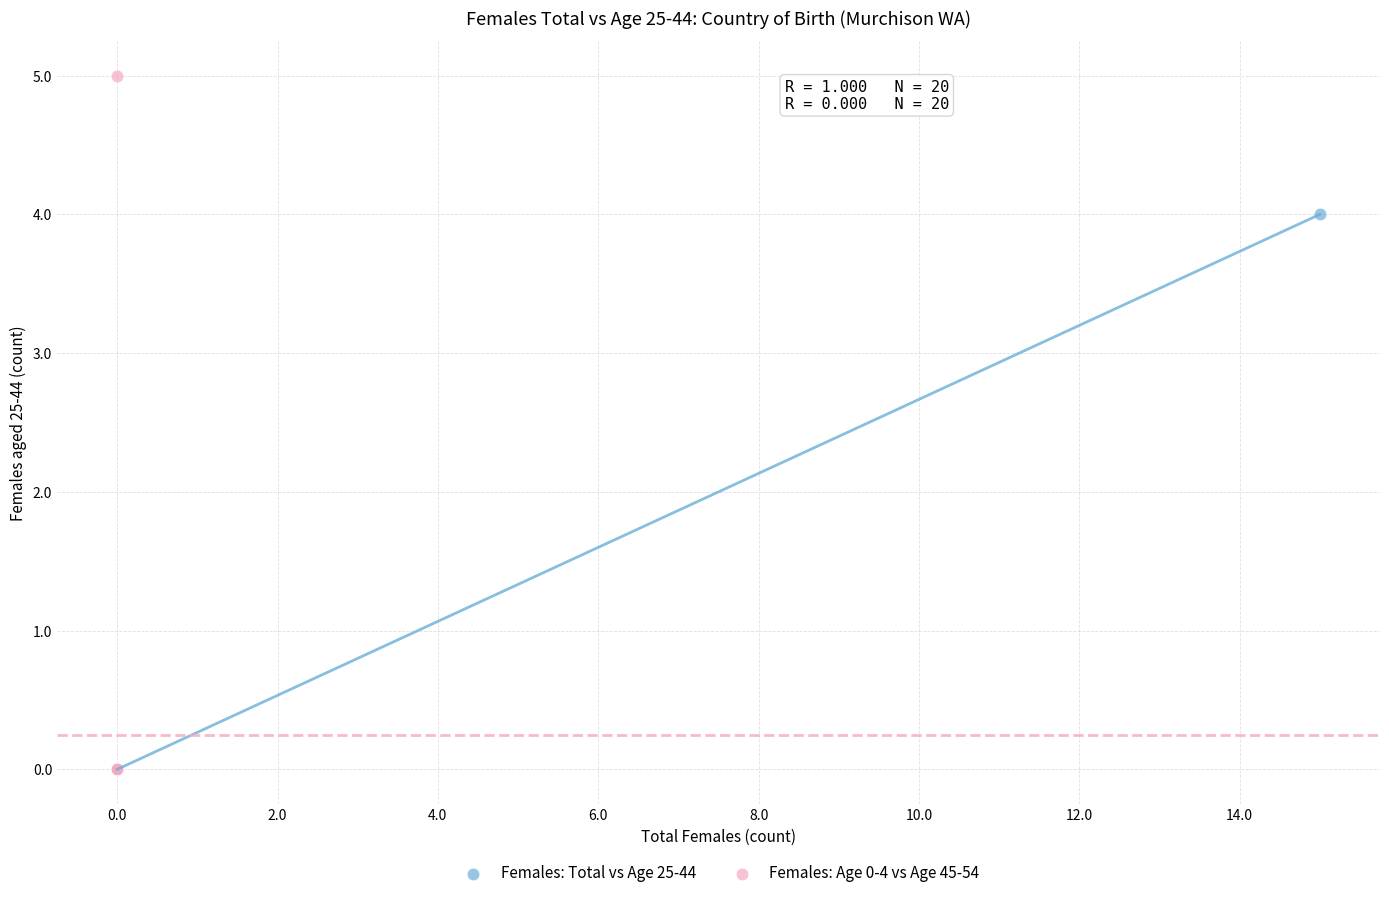

Which series has the widest spread of Y values?

Females: Age 0-4 vs Age 45-54